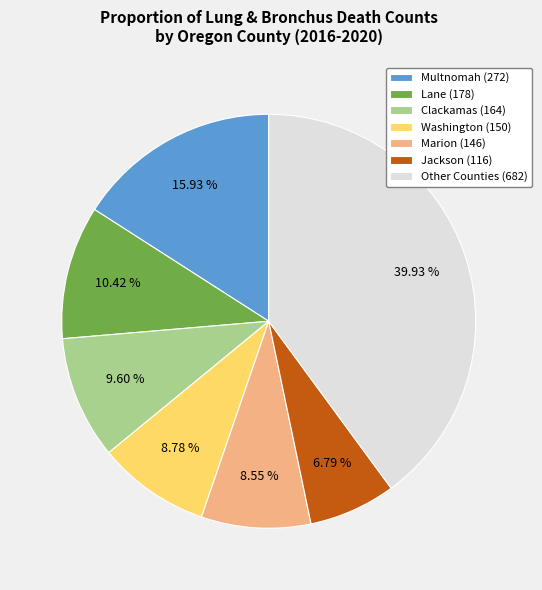

Which category has the smallest portion of the pie?

Jackson (116)